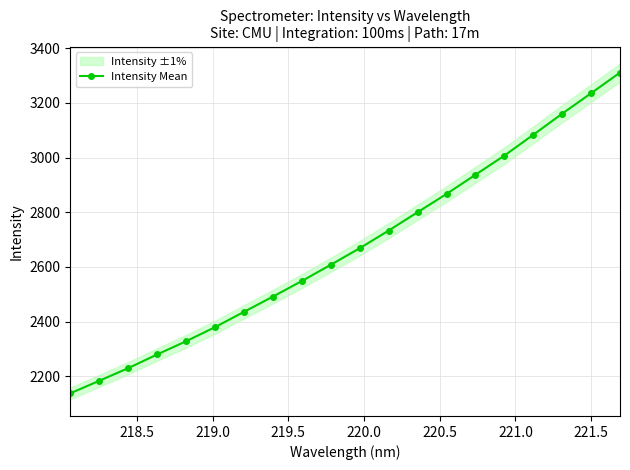

What is the difference between the maximum and minimum values?

1173.2